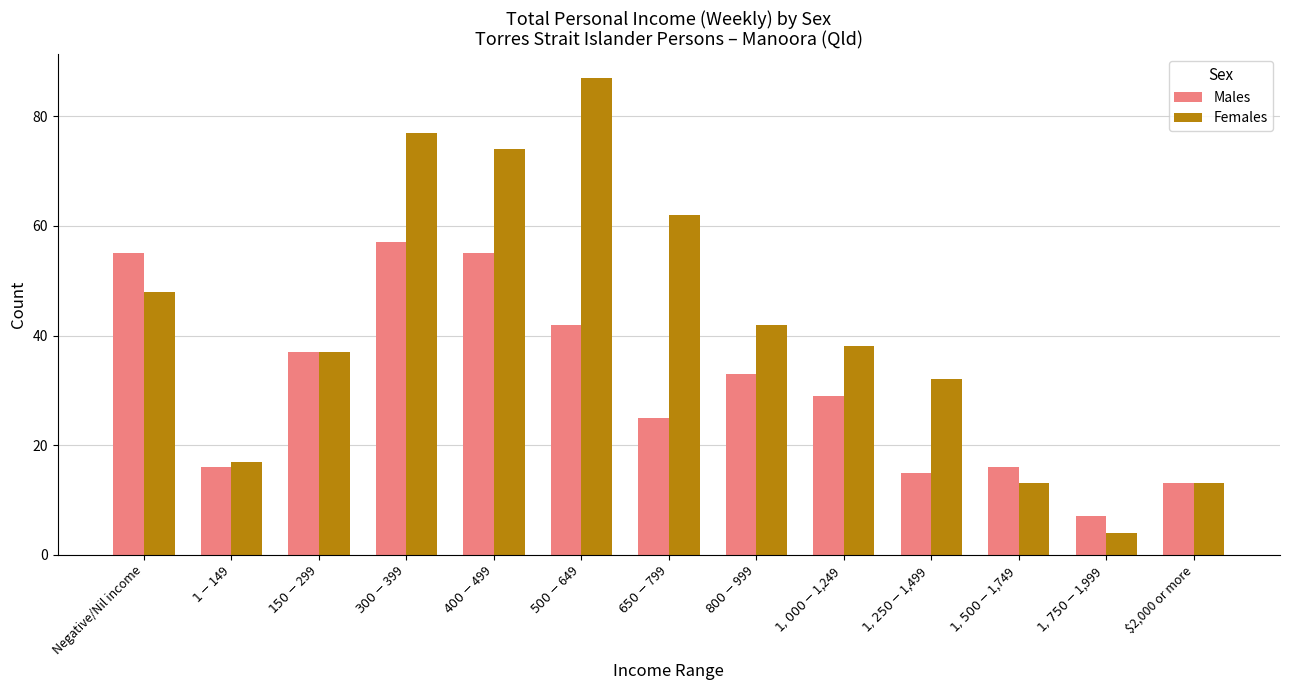

Which series has the largest range (max minus min)?

Females